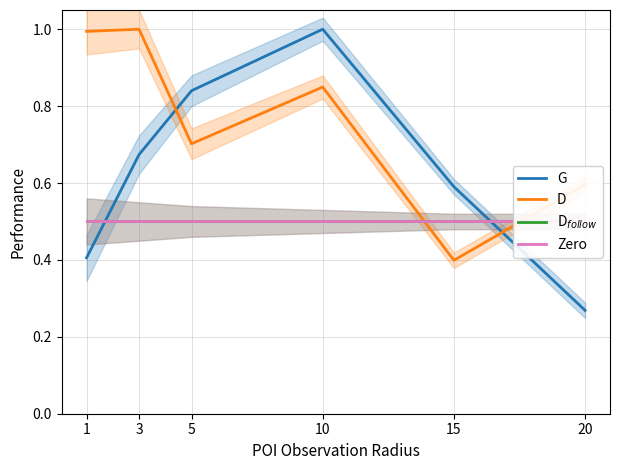

What is the spread (max minus min) of values at 3?

0.5